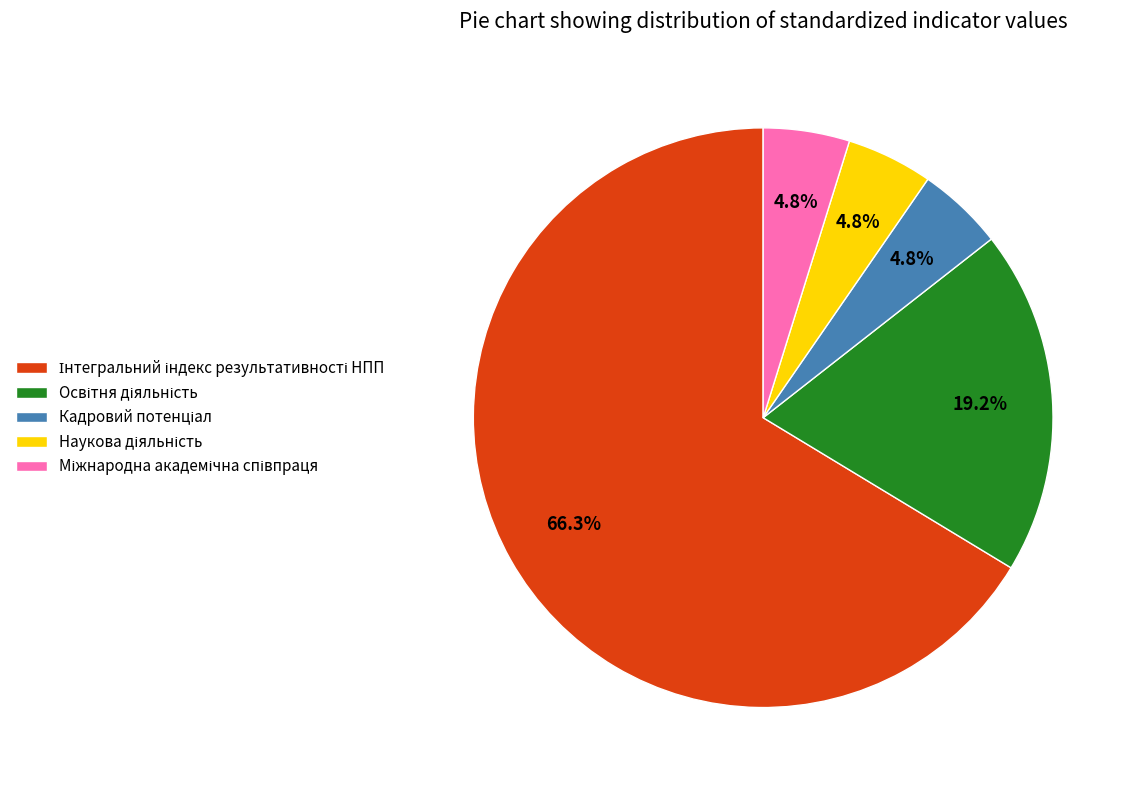

Is there a majority slice in this chart?

Yes